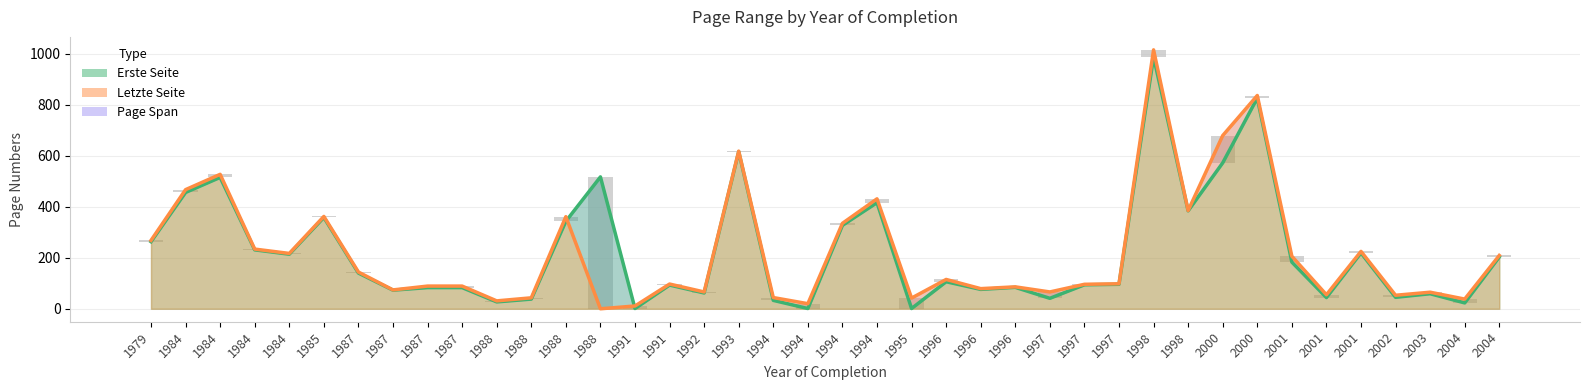

Which series changed the most between 1988 and 2002?

Erste Seite